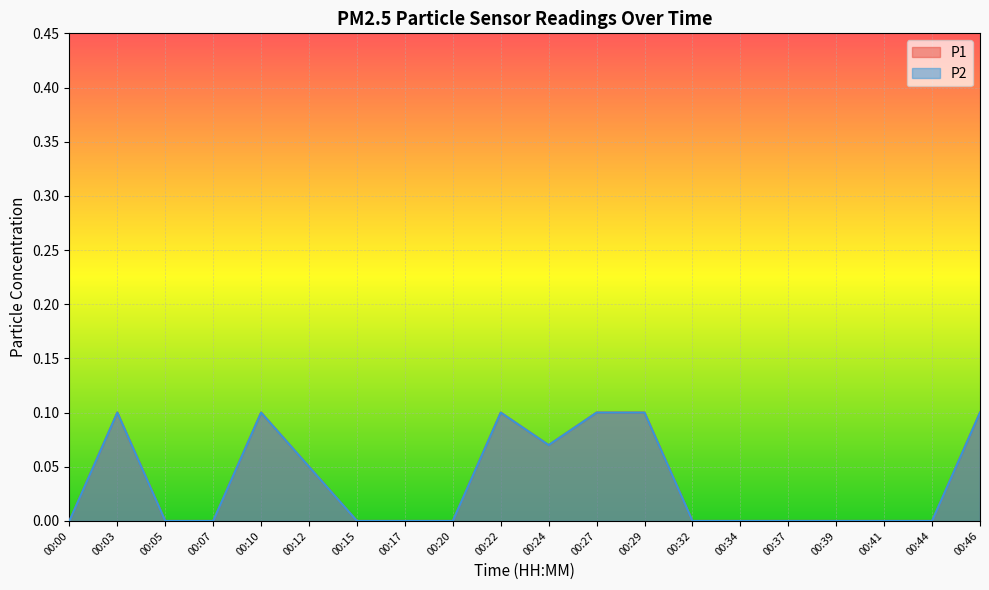

At how many categories does at least one series exceed 0?

8